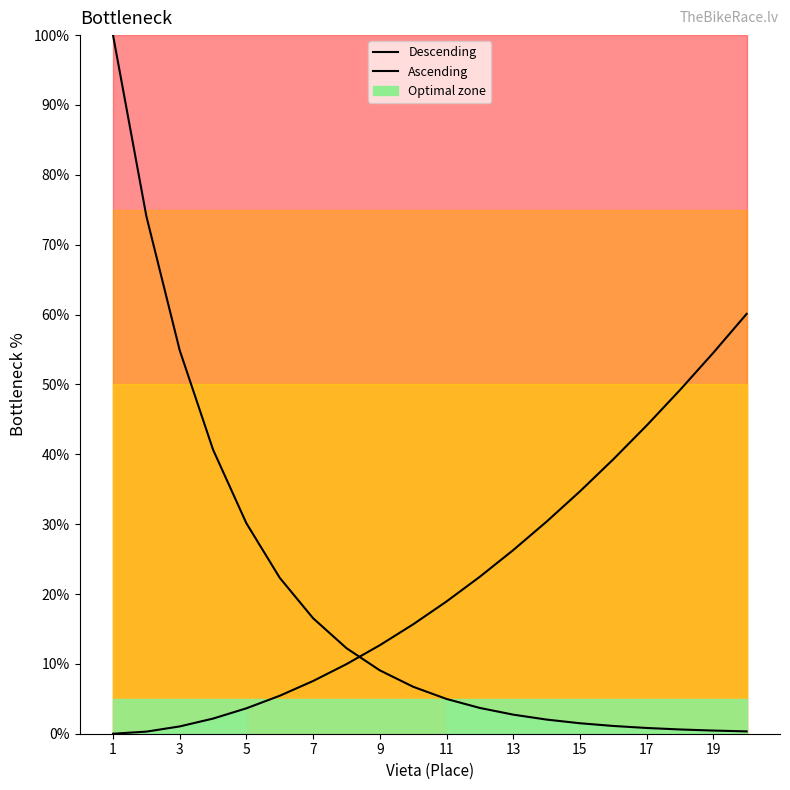

At which category is the sum across all series the highest?

1